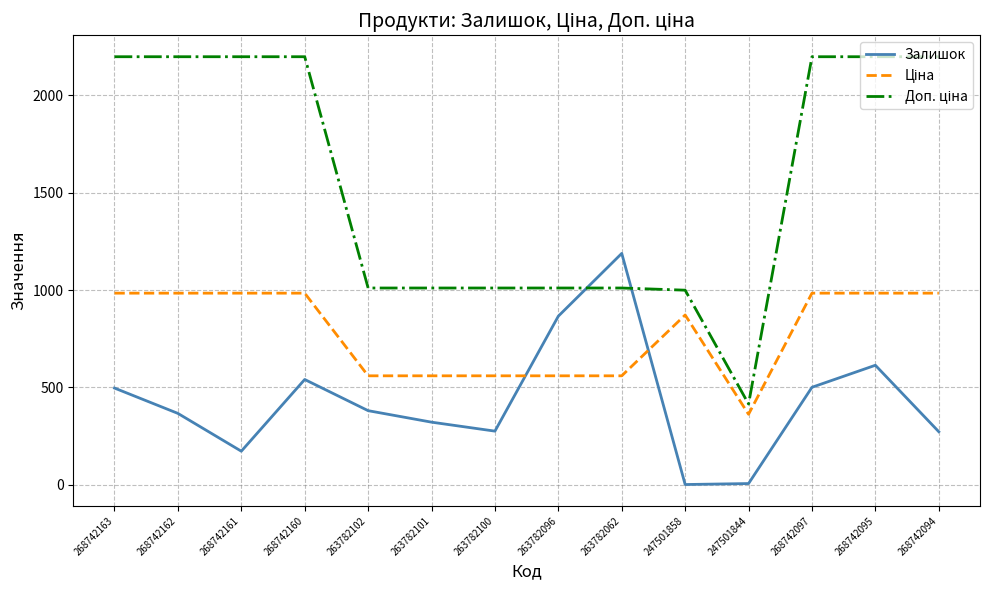

What is the greatest value displayed?

2197.3